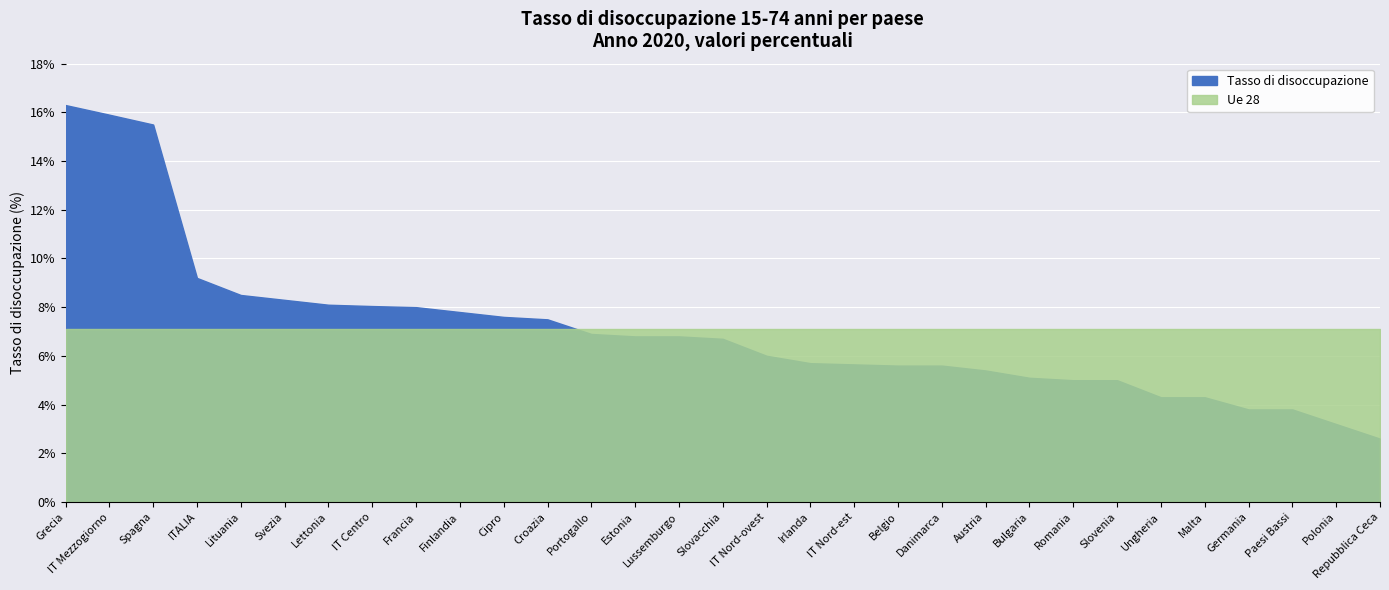

What is the sum of the Tasso di disoccupazione values at Lussemburgo and Irlanda?

12.5